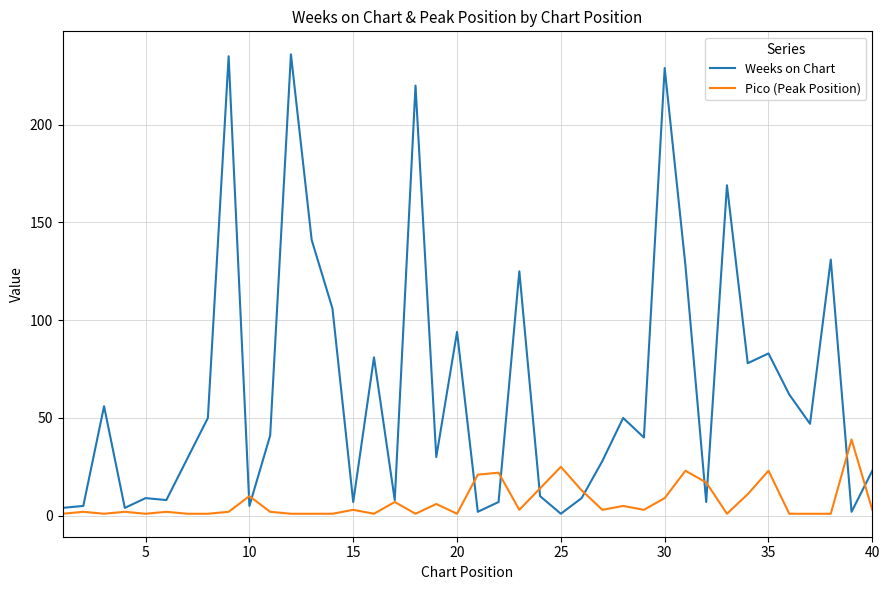

List the series in order of their peak value, lowest first.

Pico (Peak Position), Weeks on Chart